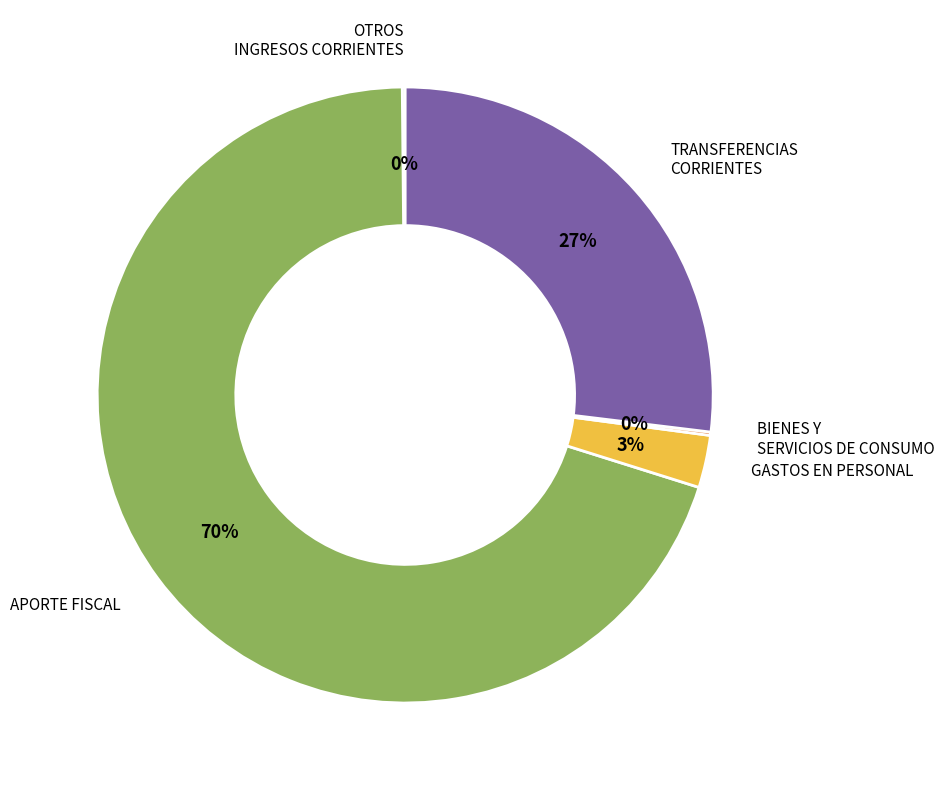

Which category has the biggest portion of the pie?

APORTE FISCAL